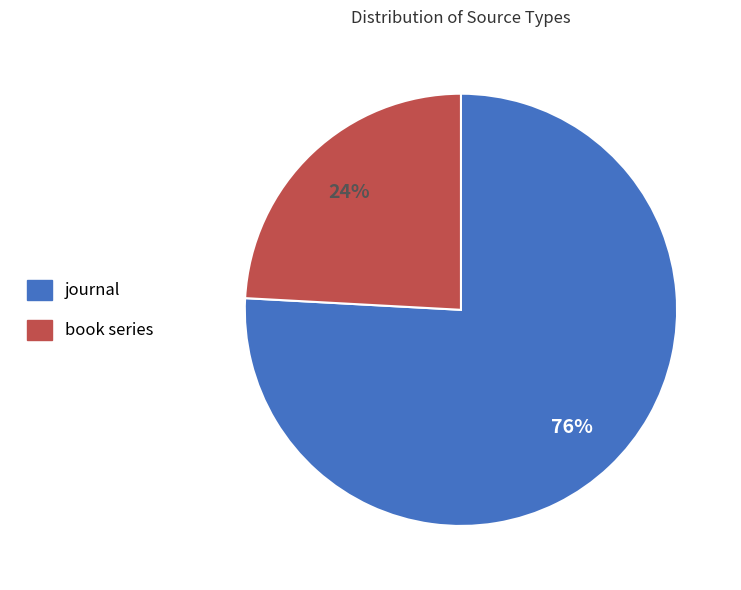

Between journal and book series, which is larger?

journal